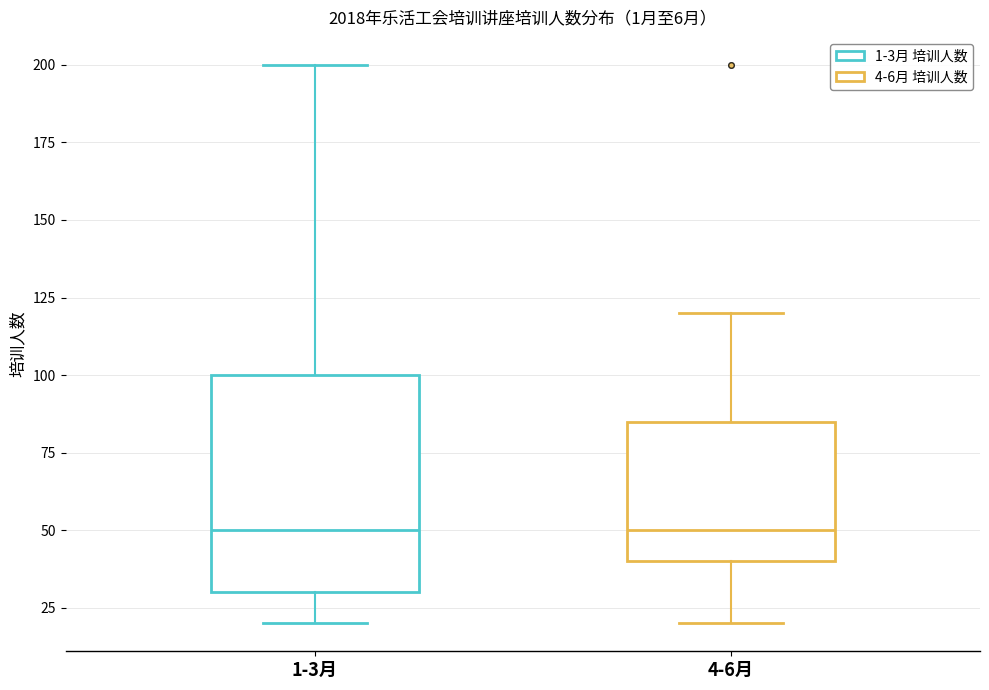

Reading left to right, read every box against the y-axis: the position of its median line, the range the box covers, and the ends of its whiskers. The values are not printed on the chart, so give them approximately, as read against the axis.

1-3月: median 50, box 30 to 100, whiskers 20 to 200
4-6月: median 50, box 40 to 85, whiskers 20 to 120